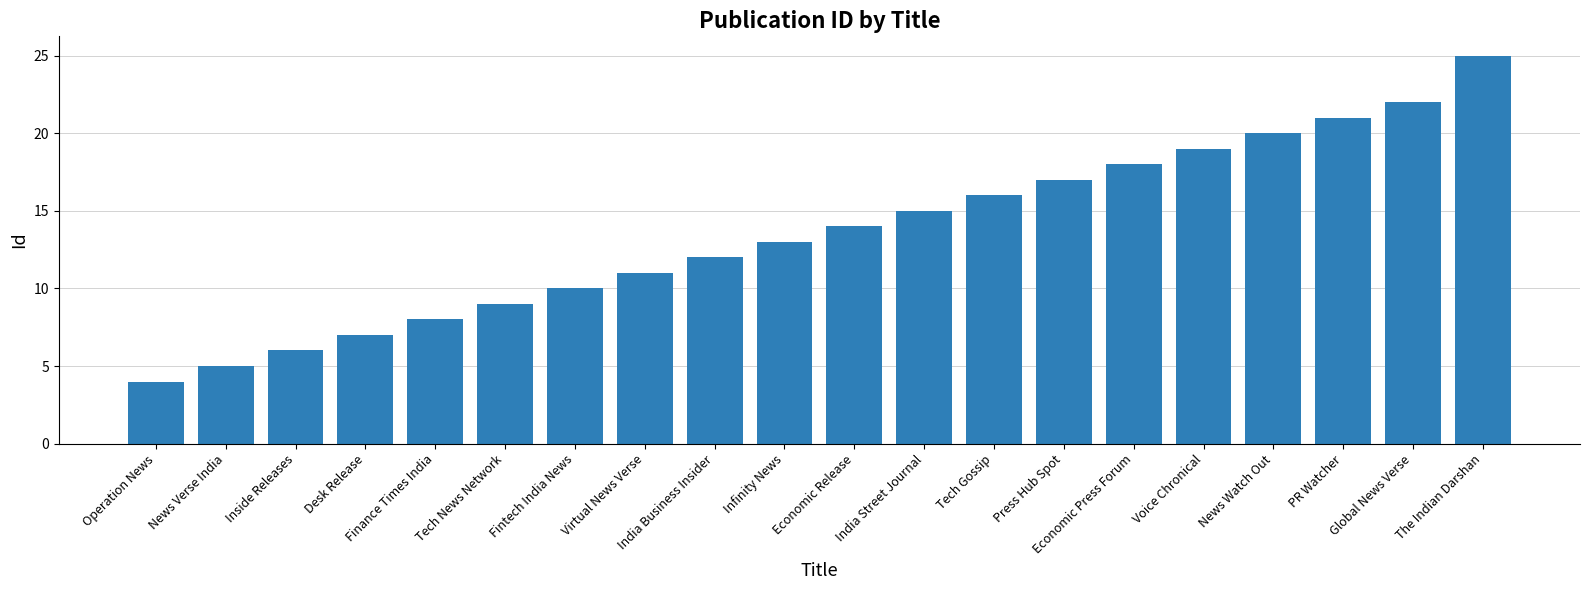

What is the difference between the maximum and minimum values?

21